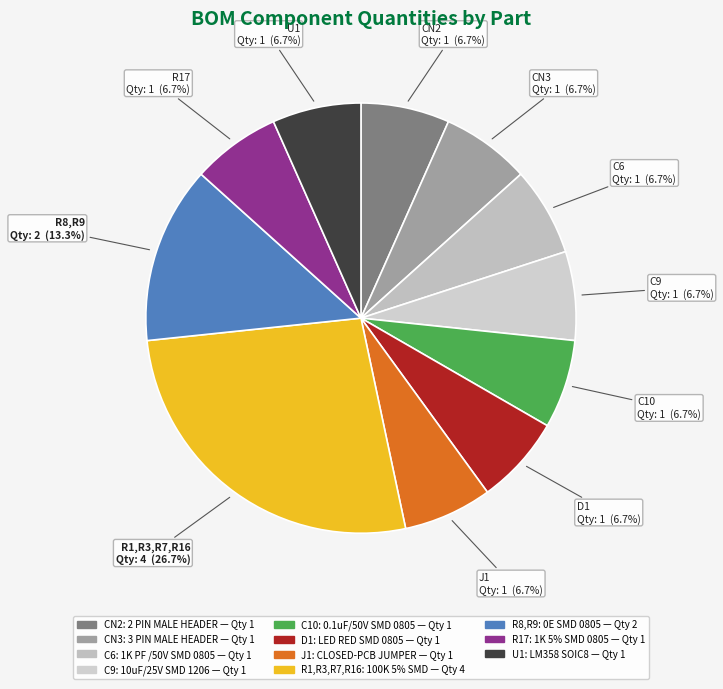

Is there any slice that represents more than half of the pie?

No